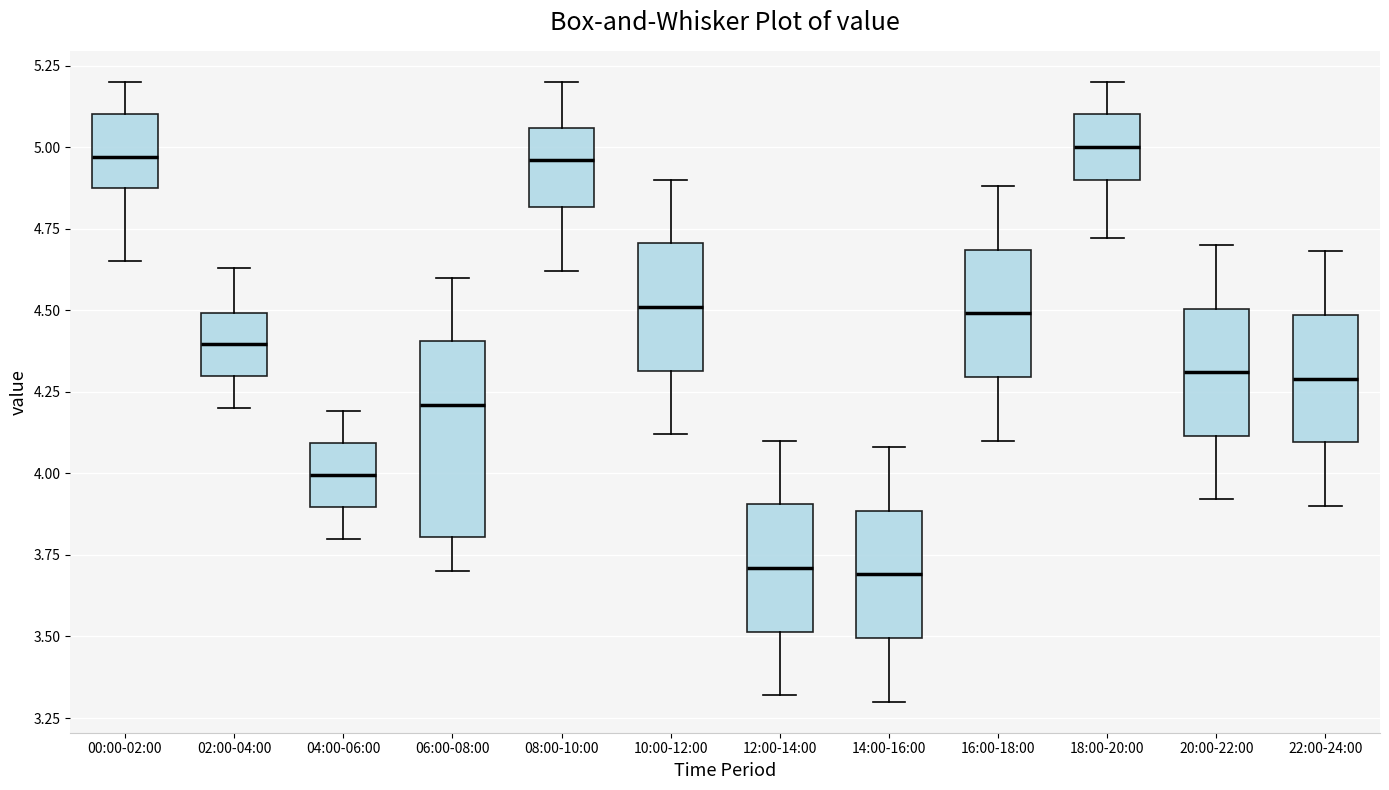

Reading left to right, read every box against the y-axis: the position of its median line, the range the box covers, and the ends of its whiskers. The values are not printed on the chart, so give them approximately, as read against the axis.

00:00-02:00: median 4.95, box 4.90 to 5.10, whiskers 4.65 to 5.20
02:00-04:00: median 4.40, box 4.30 to 4.50, whiskers 4.20 to 4.65
04:00-06:00: median 4.00, box 3.90 to 4.10, whiskers 3.80 to 4.20
06:00-08:00: median 4.20, box 3.80 to 4.40, whiskers 3.70 to 4.60
08:00-10:00: median 4.95, box 4.80 to 5.05, whiskers 4.60 to 5.20
10:00-12:00: median 4.50, box 4.30 to 4.70, whiskers 4.10 to 4.90
12:00-14:00: median 3.70, box 3.50 to 3.90, whiskers 3.30 to 4.10
14:00-16:00: median 3.70, box 3.50 to 3.90, whiskers 3.30 to 4.10
16:00-18:00: median 4.50, box 4.30 to 4.70, whiskers 4.10 to 4.90
18:00-20:00: median 5.00, box 4.90 to 5.10, whiskers 4.70 to 5.20
20:00-22:00: median 4.30, box 4.10 to 4.50, whiskers 3.90 to 4.70
22:00-24:00: median 4.30, box 4.10 to 4.50, whiskers 3.90 to 4.70